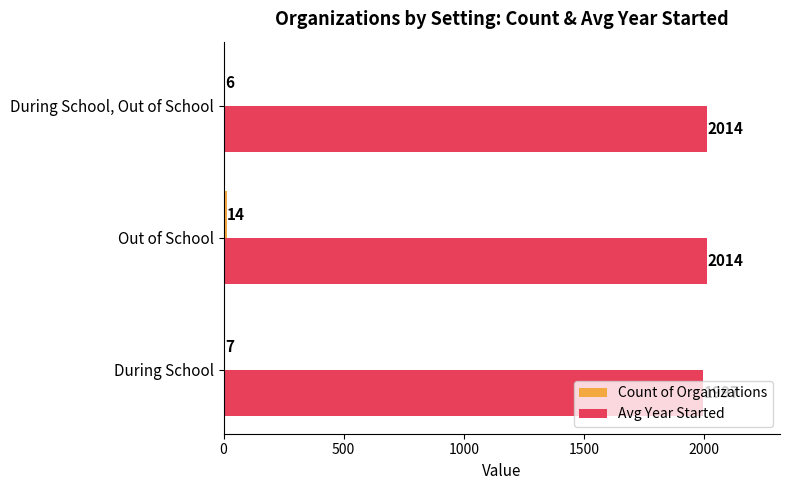

What is the maximum value for Avg Year Started?

2013.9